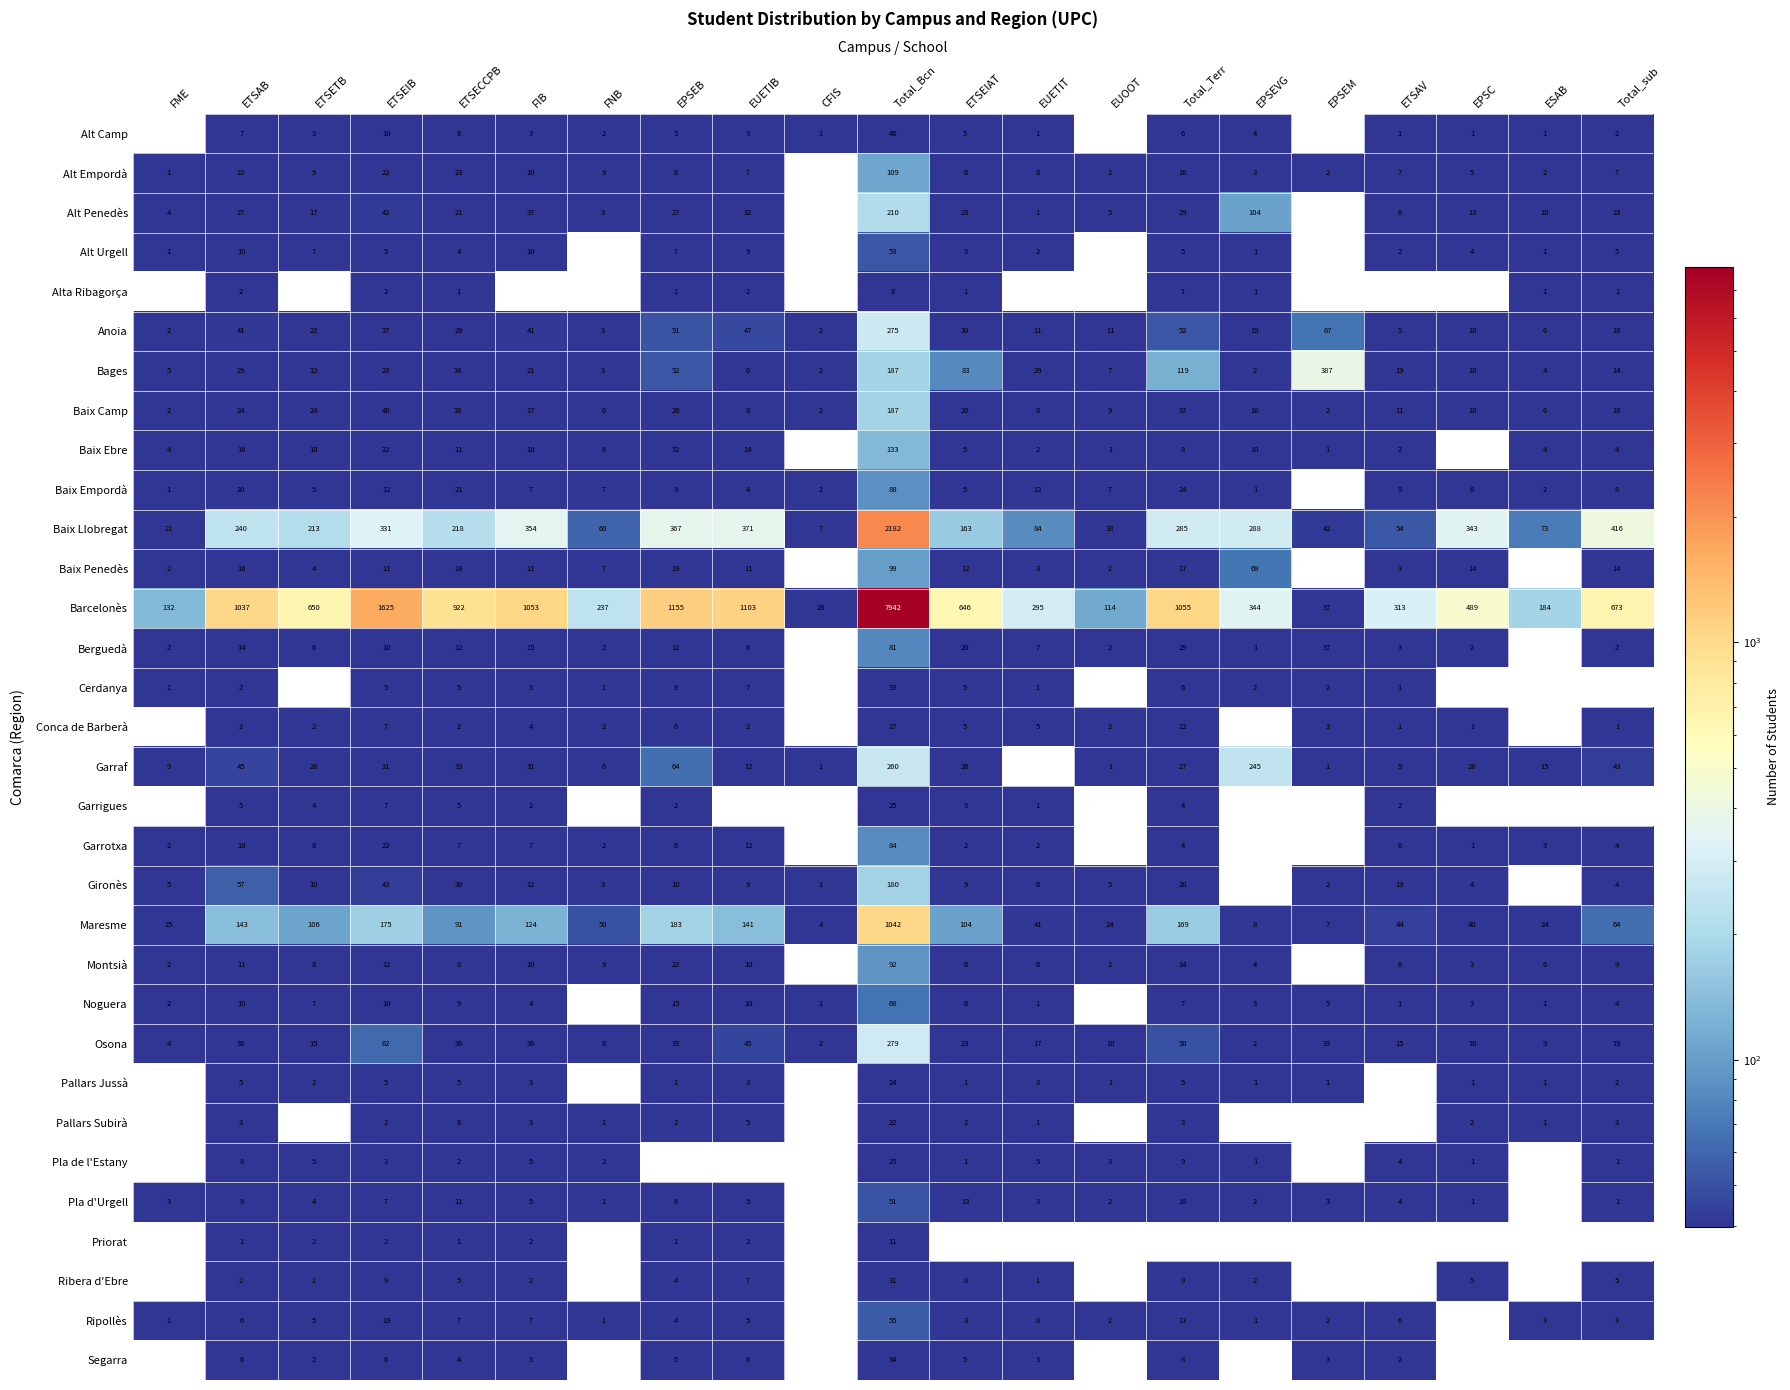

Is it true that Ribera d'Ebre equals 3 at EUETIB?

False